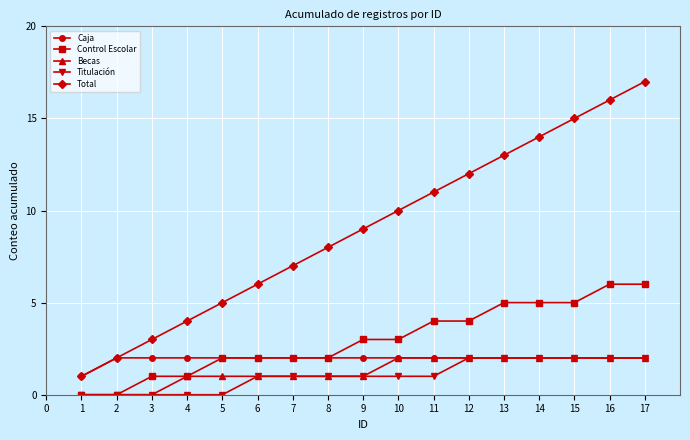

How many lines are shown in the chart?

5